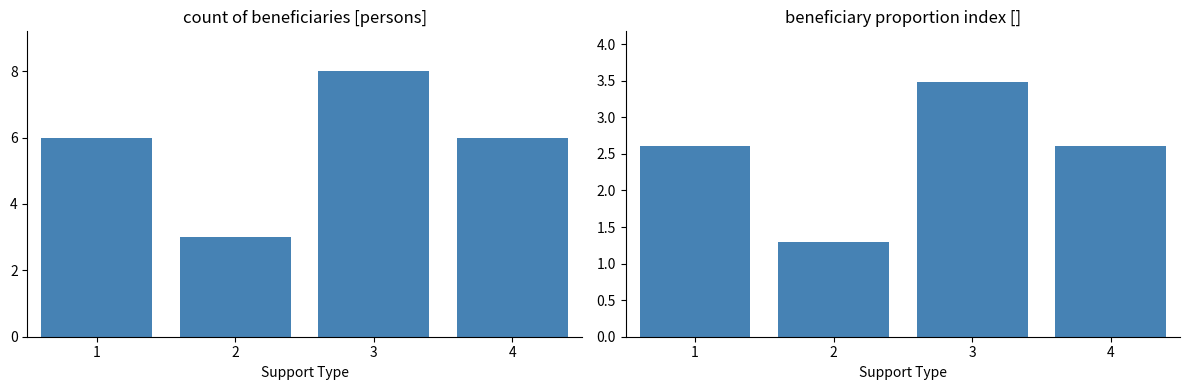

How many data points in Beneficiary index are less than 2?

1